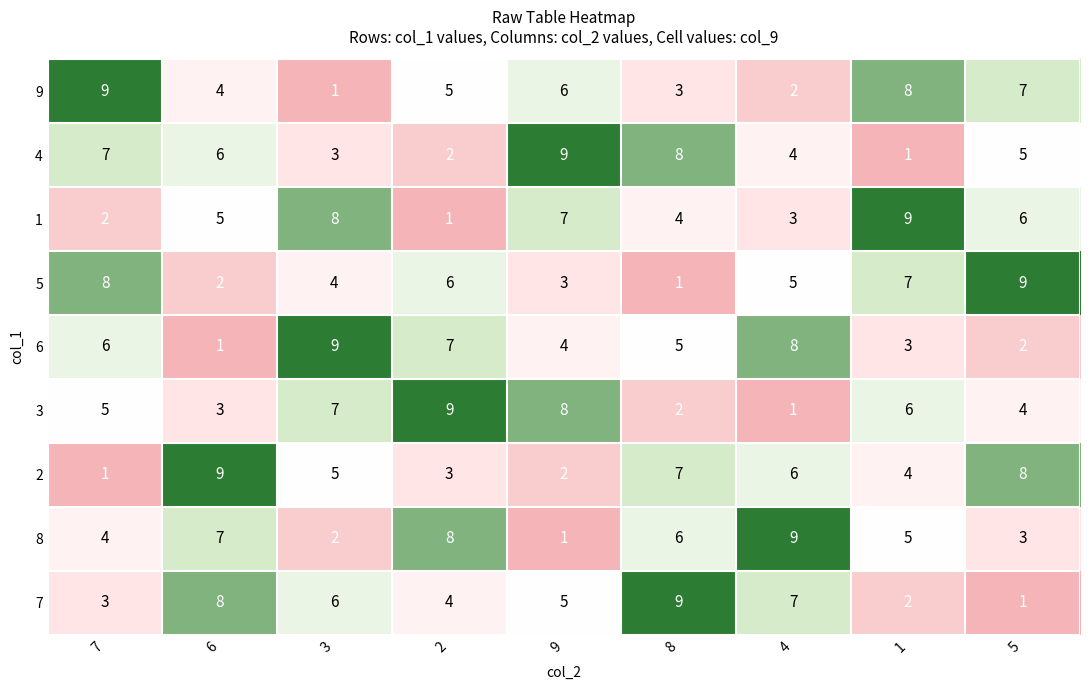

What is the spread (max minus min) of values at 7?

8